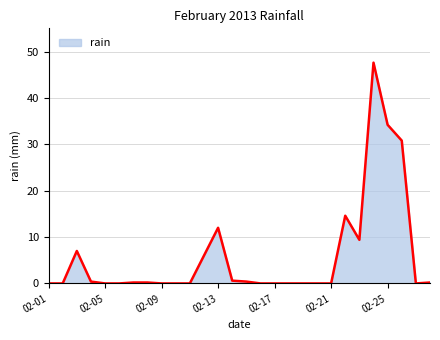

What is the difference between the maximum and minimum values?

47.6